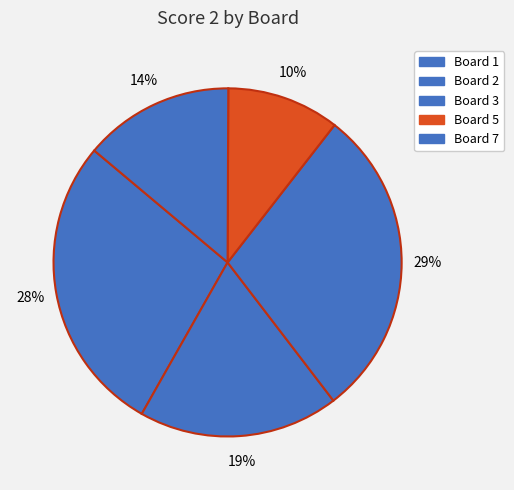

The Board 2 slice represents 19% of the pie. True or false?

True